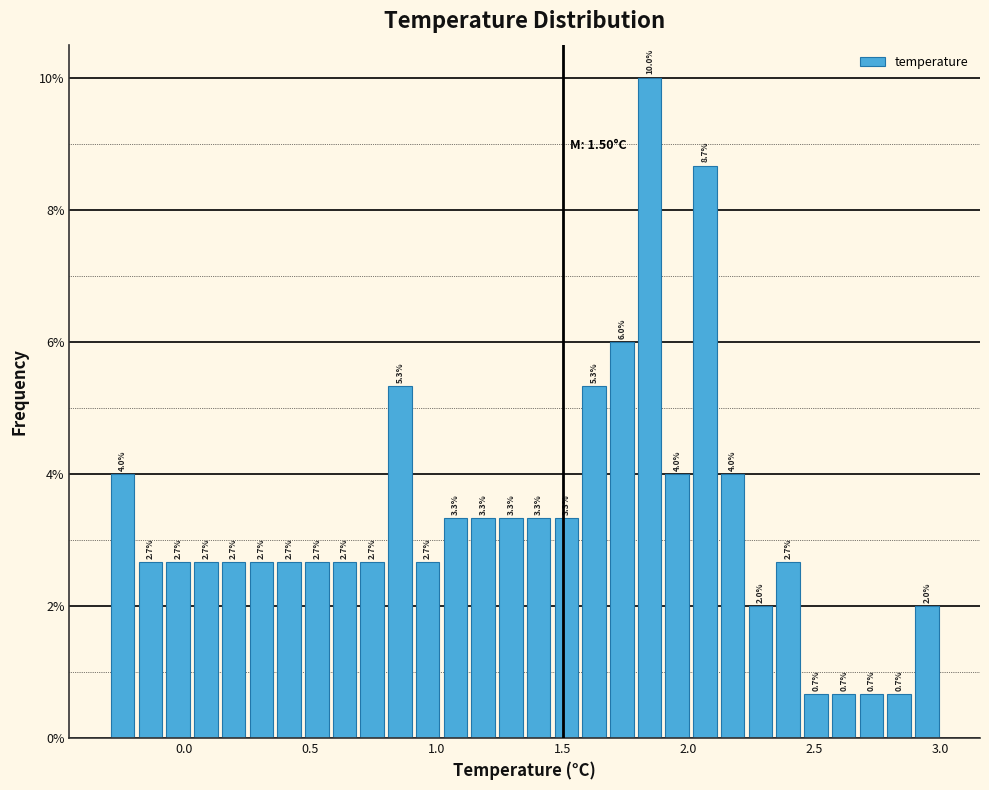

Around what value on the x-axis is the tallest bar? Give the approximate position of its centre, as read against the axis.

1.85